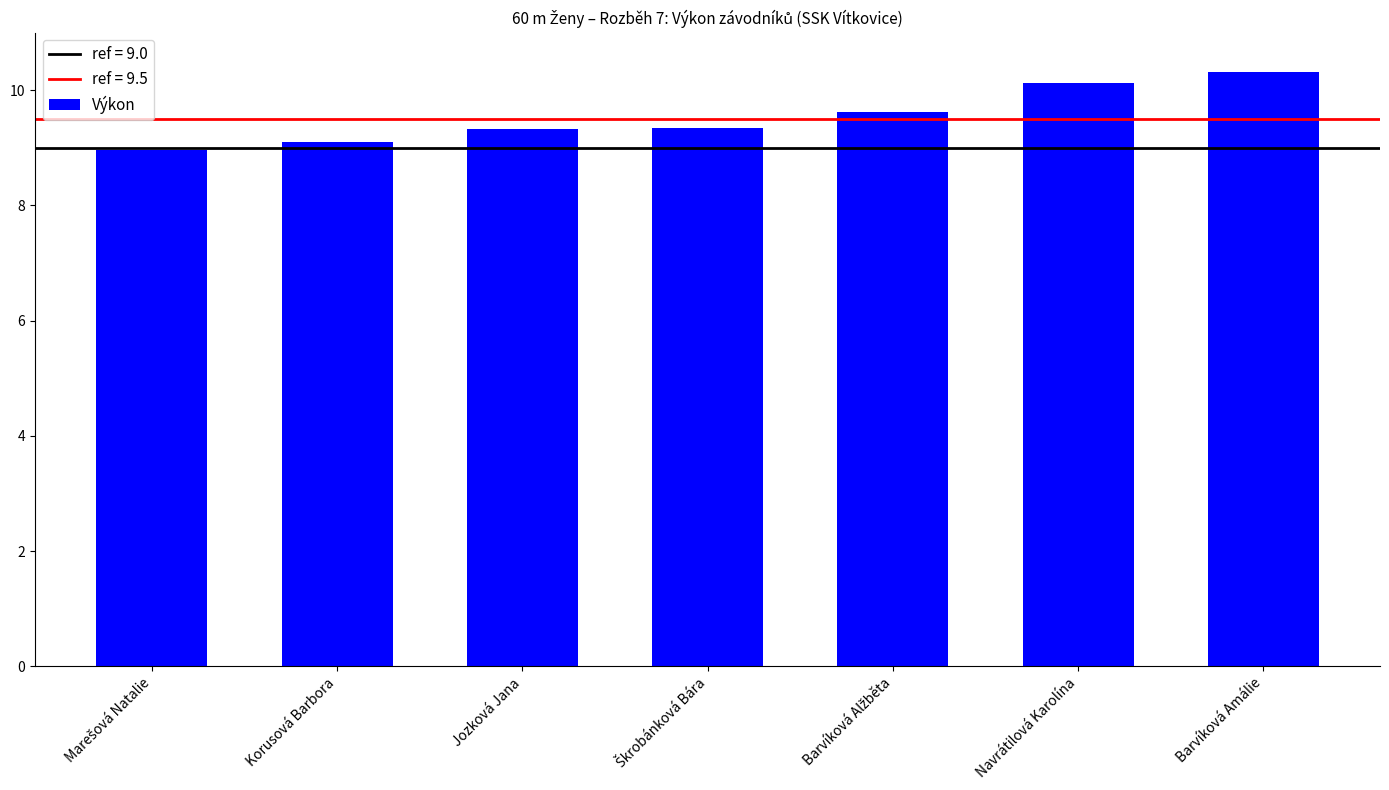

How many bars are there in total?

7